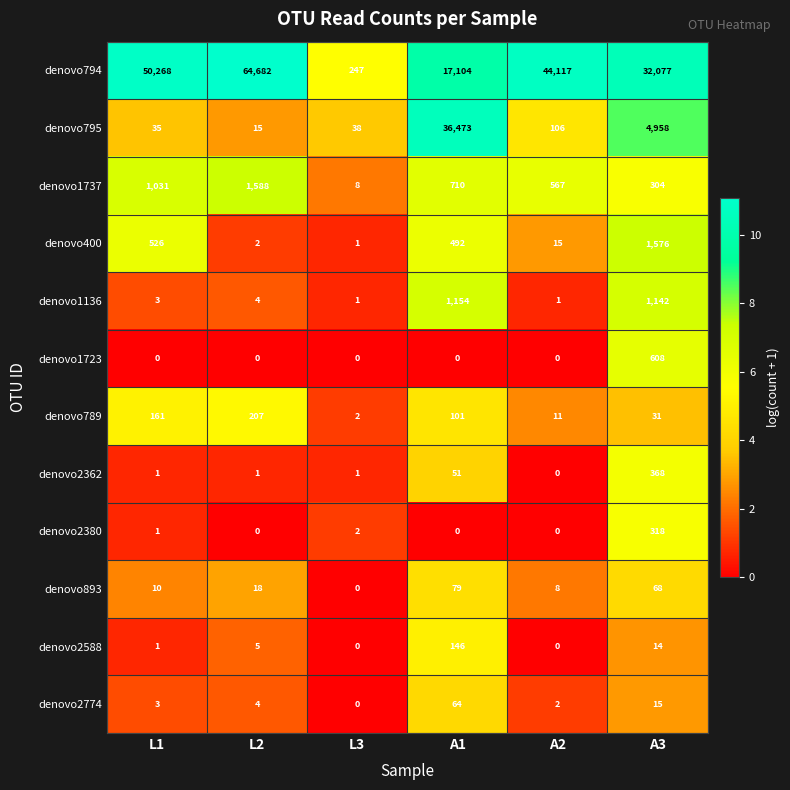

What is the sum of the denovo795 values at A3 and A1?

41431